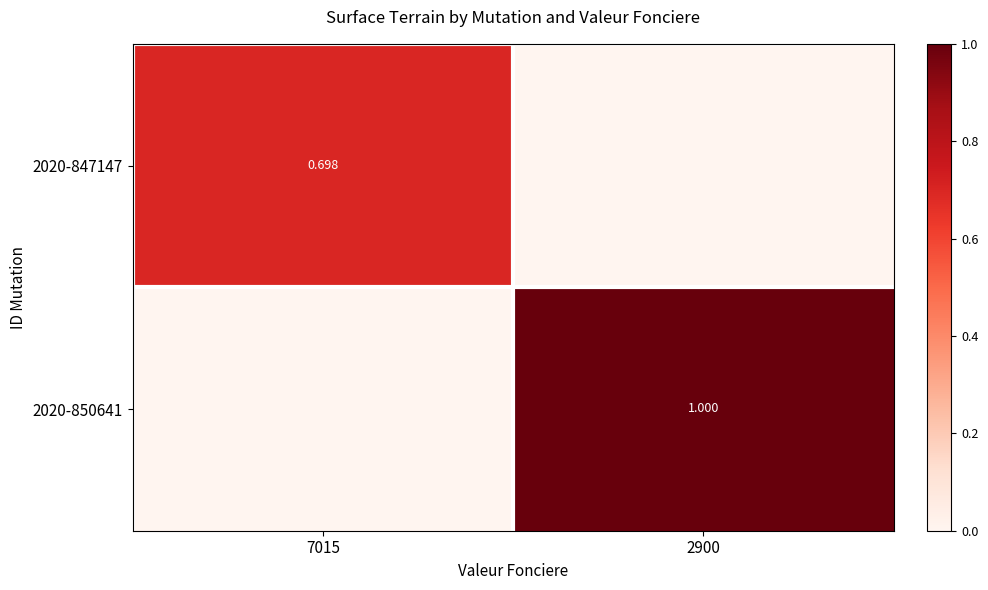

Is the value of 2020-850641 at 2900 greater than the value of 2020-847147 at 7015?

Yes